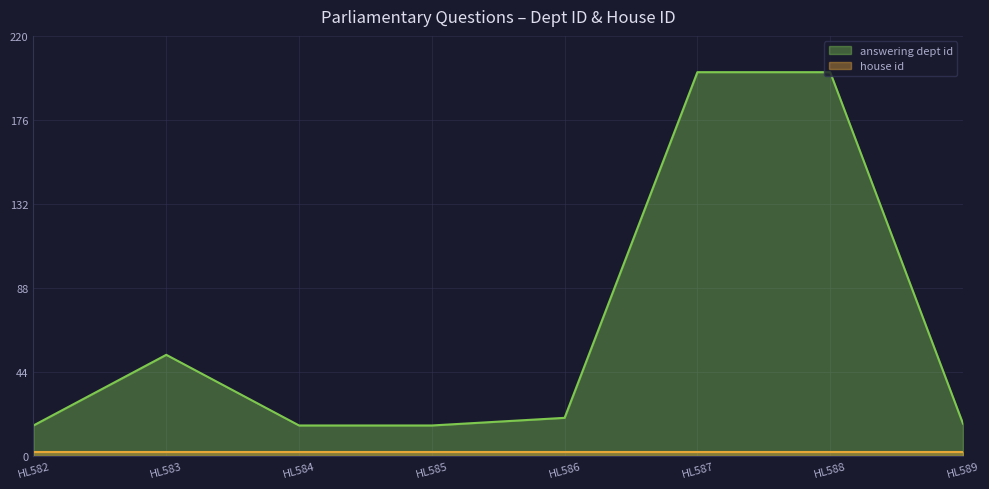

At which label does the data first exceed 20?

HL583